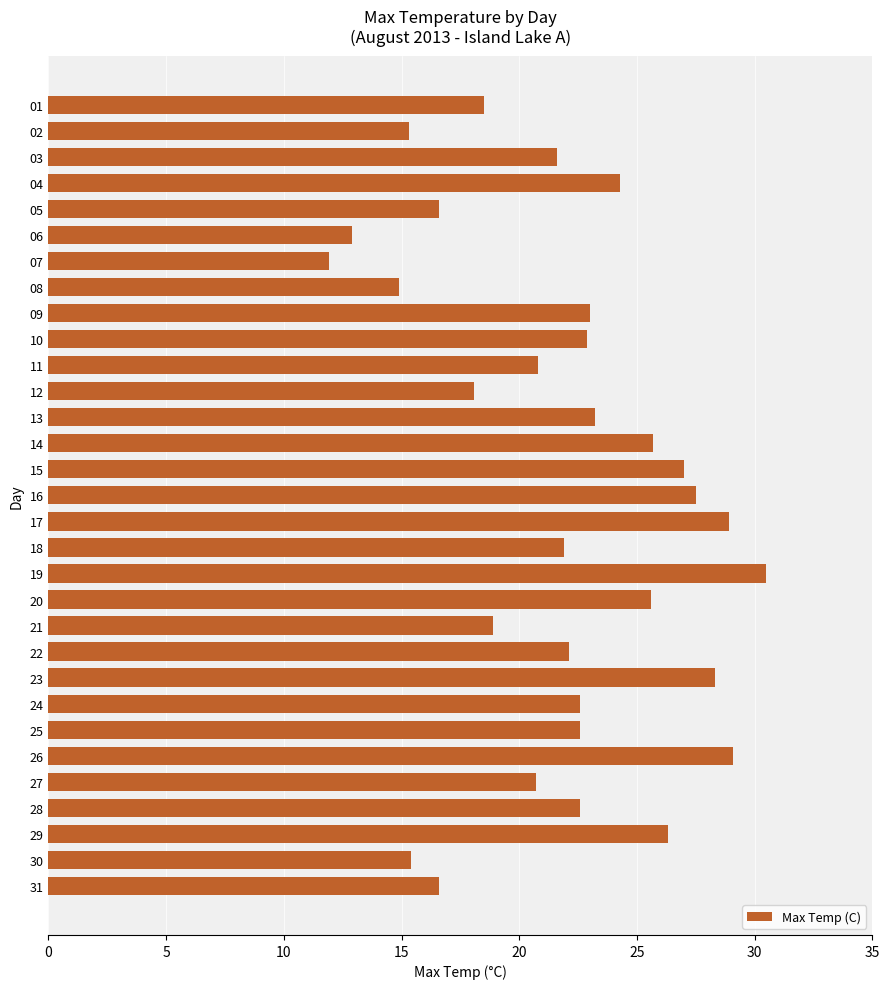

Does the chart contain any negative values?

No